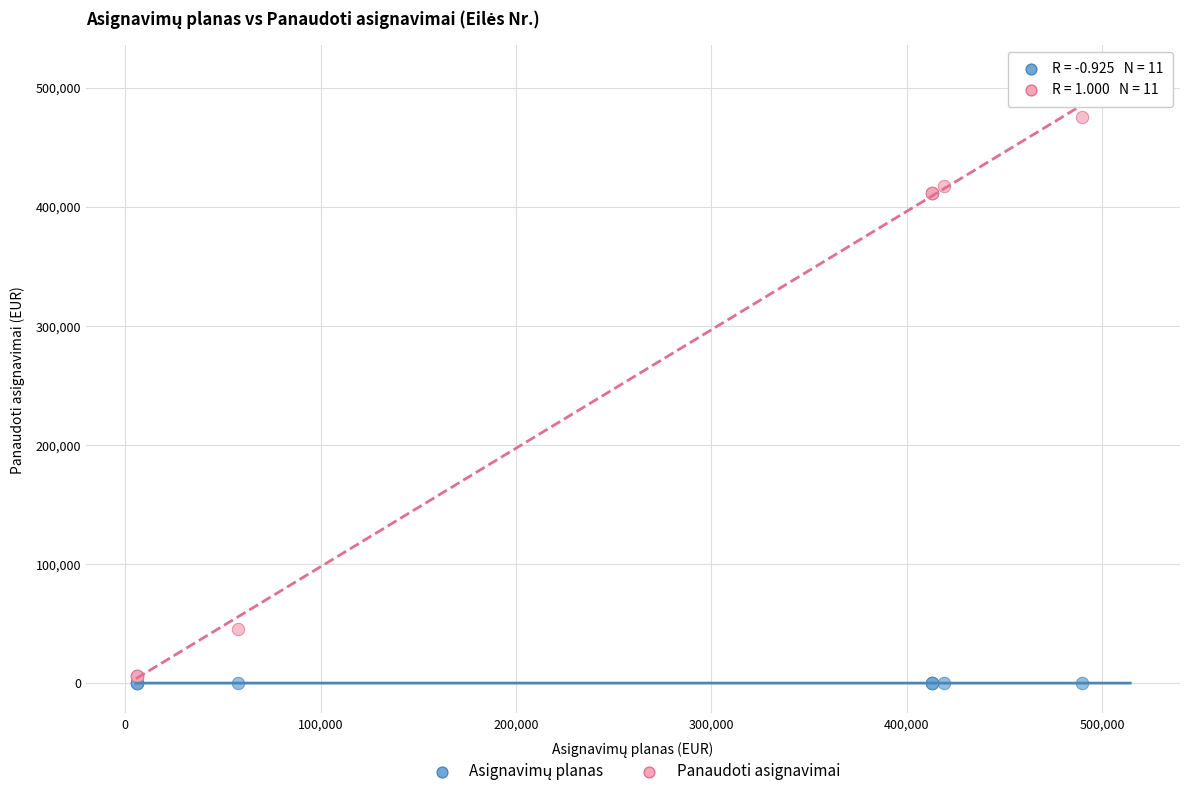

Which series has the widest spread of Y values?

Panaudoti asignavimai